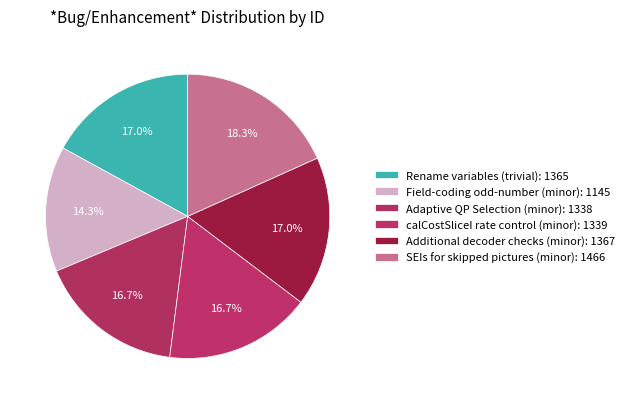

Is it true that Adaptive QP Selection (minor) is 4% of the pie?

False